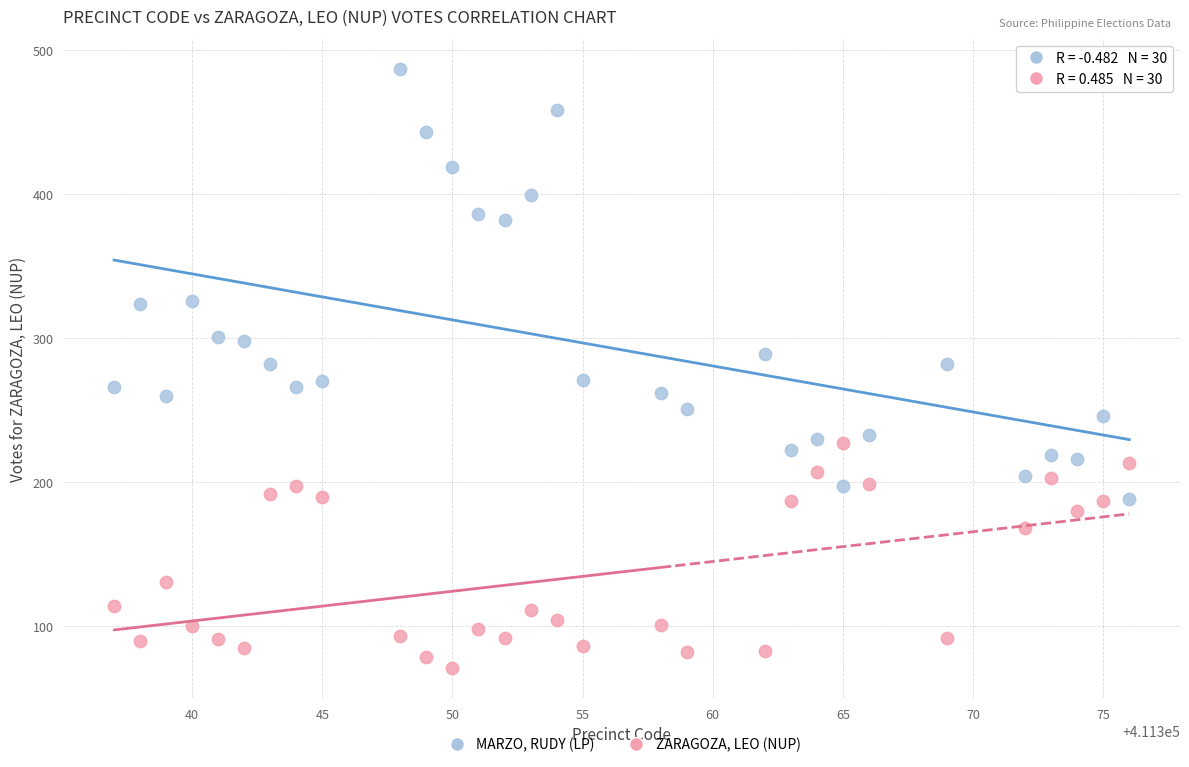

Across all data points, what is the range of X values (max minus min)?

39